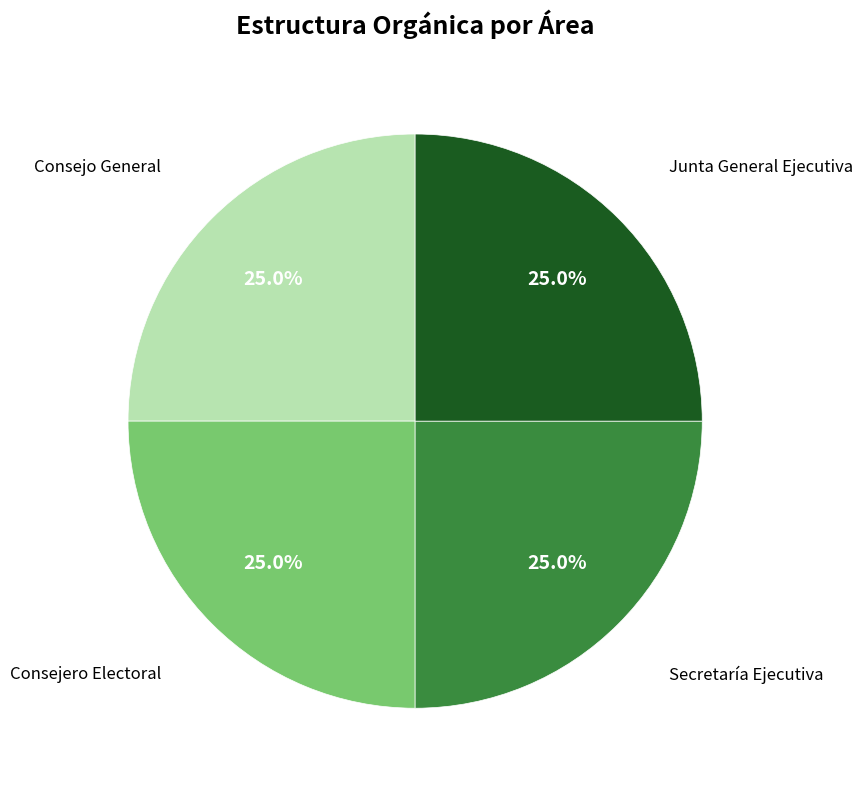

Is there any slice that represents more than half of the pie?

No